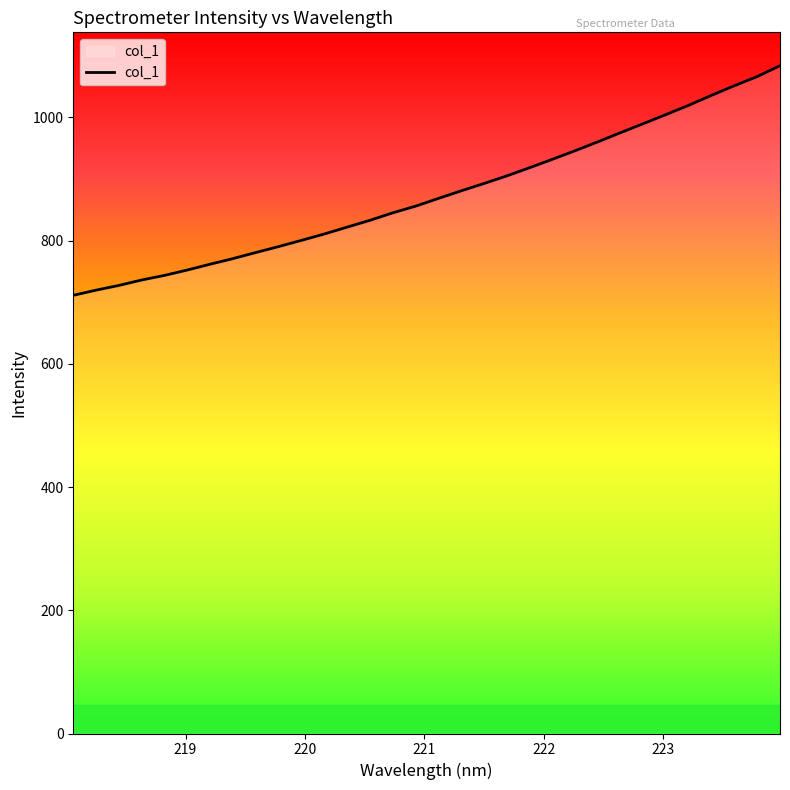

Reading right to left, what are all the values shown in this chart?

1084.0	1066.5	1051.6	1036.1	1020.0	1004.8	990.0	975.3	960.5	946.0	932.0	918.3	905.1	892.7	880.9	868.5	856.0	845.2	833.0	822.0	810.8	800.5	790.4	780.8	770.9	761.9	752.4	743.7	736.2	727.4	719.7	711.3